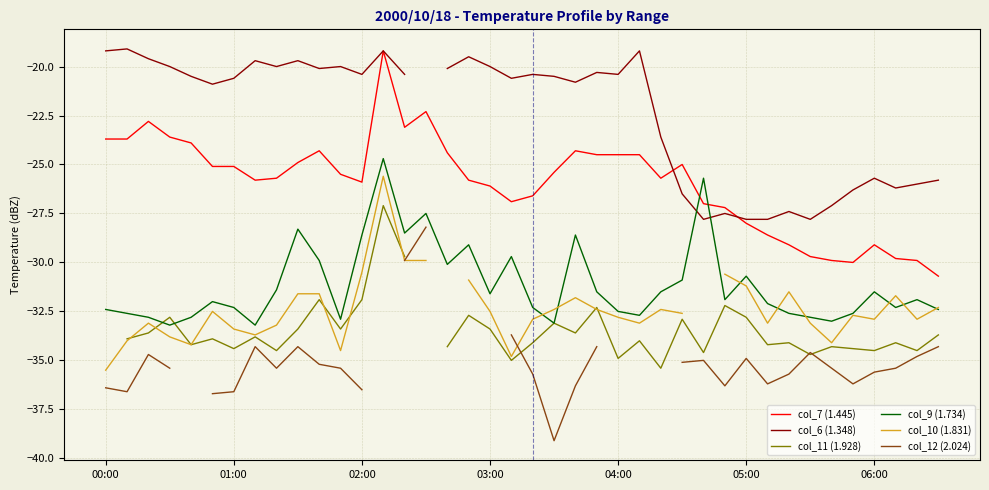

True or false: col_7 (1.445) and col_9 (1.734) intersect in this chart.

True